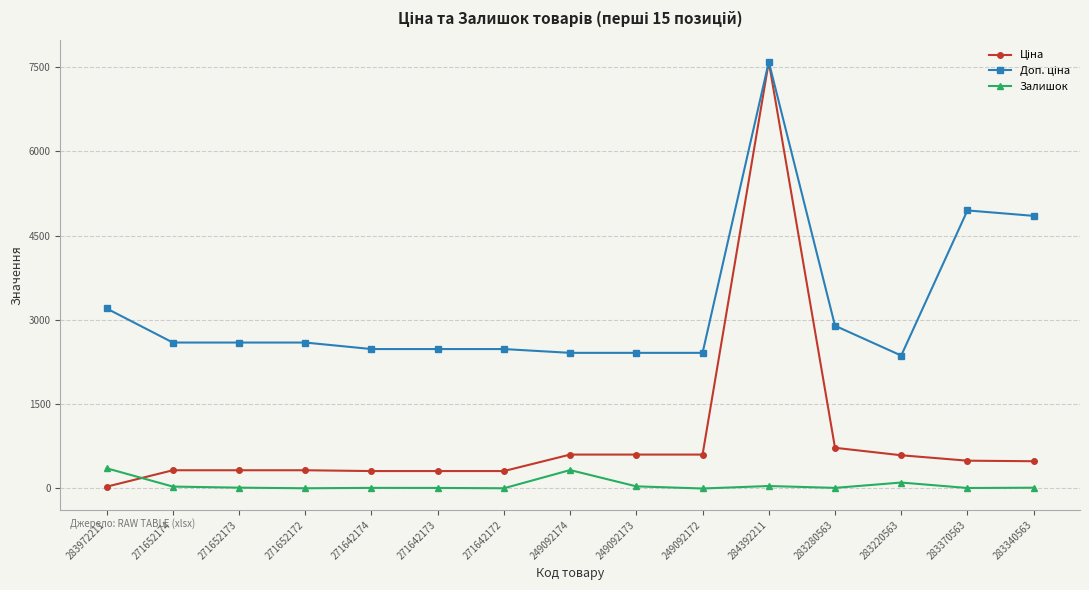

At which category is the sum across all series the highest?

284392211